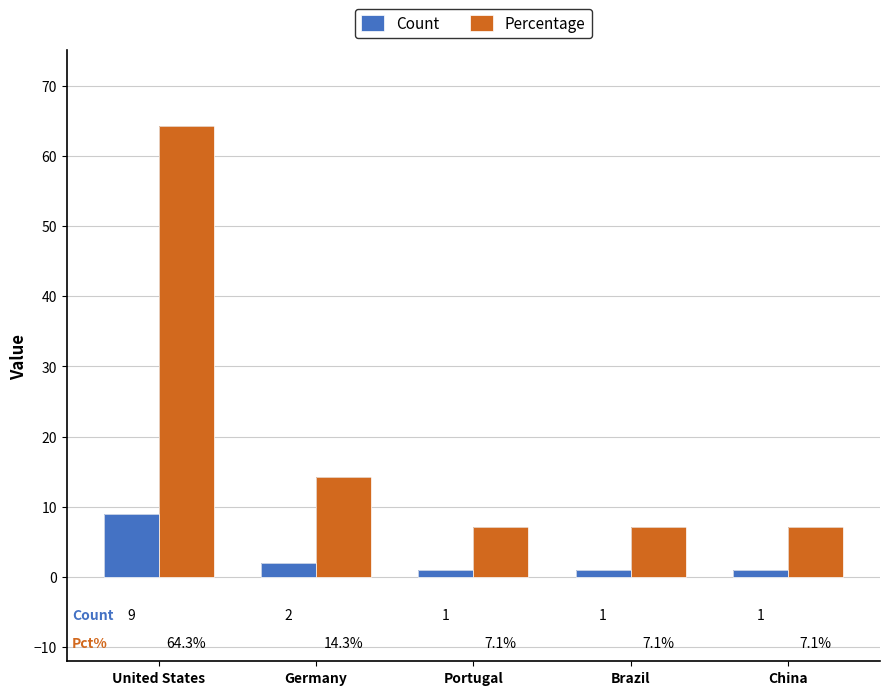

What is the minimum value for Percentage?

7.1